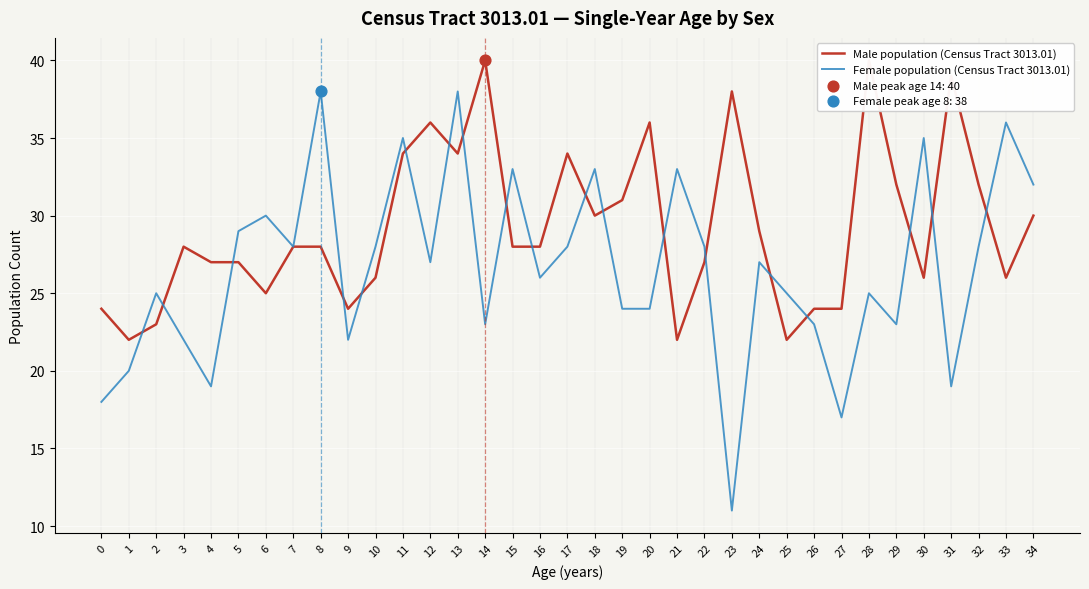

Is the value of Male population (Census Tract 3013.01) at 1 greater than the value of Female population (Census Tract 3013.01) at 2?

No